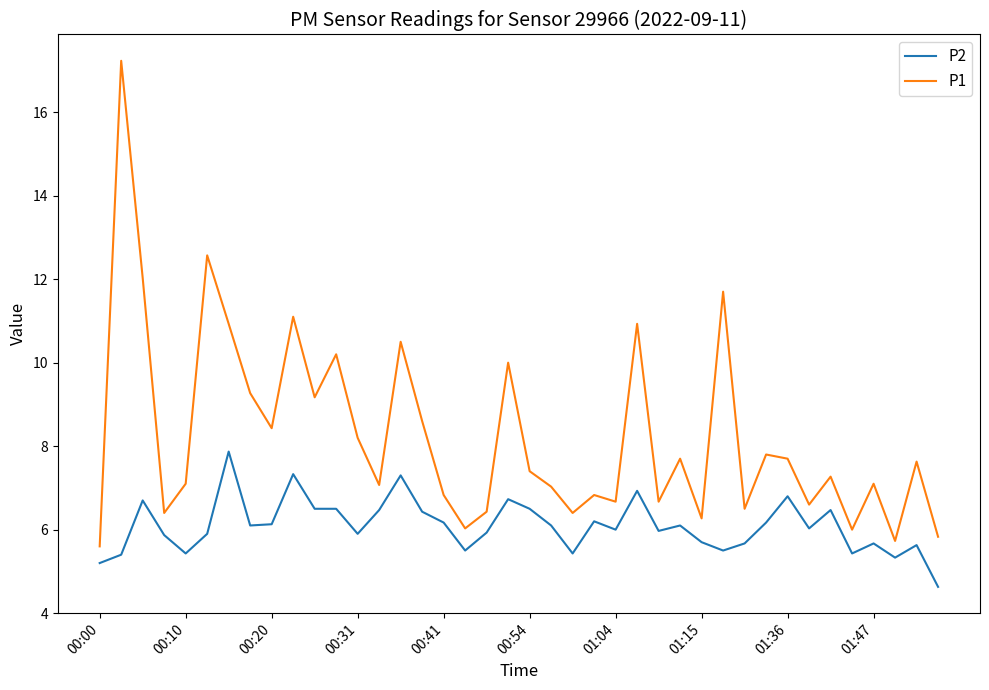

Which series has the widest spread of values?

P1